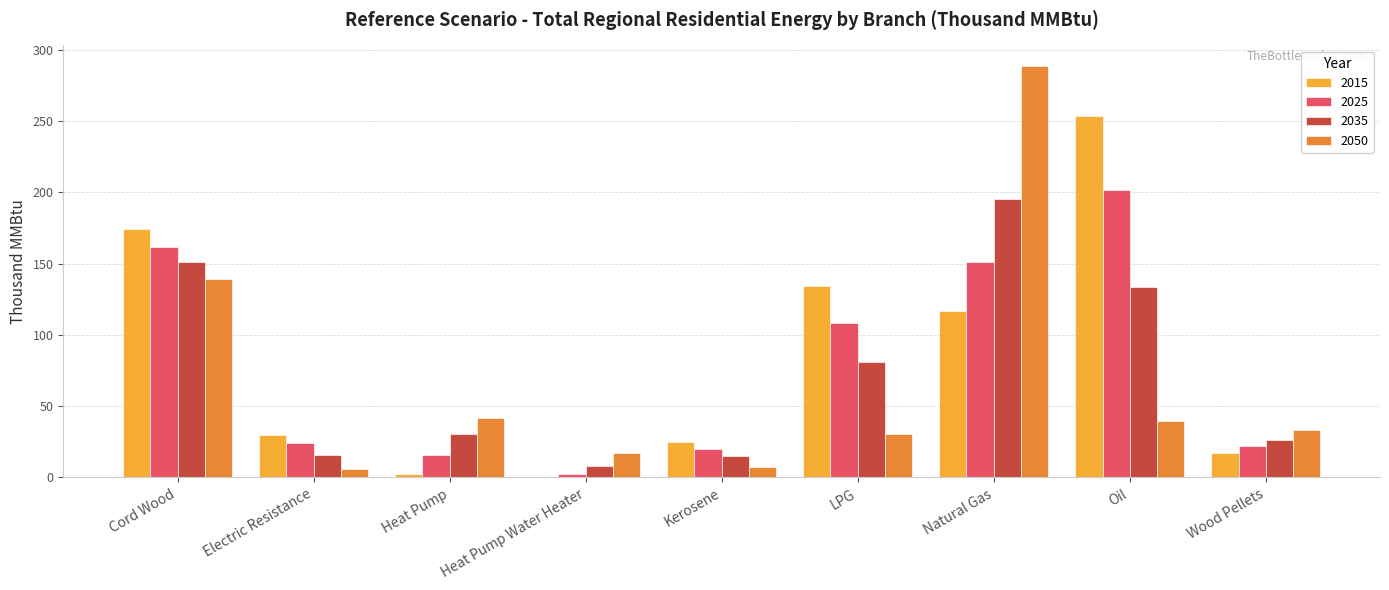

How many series are shown in this chart?

4